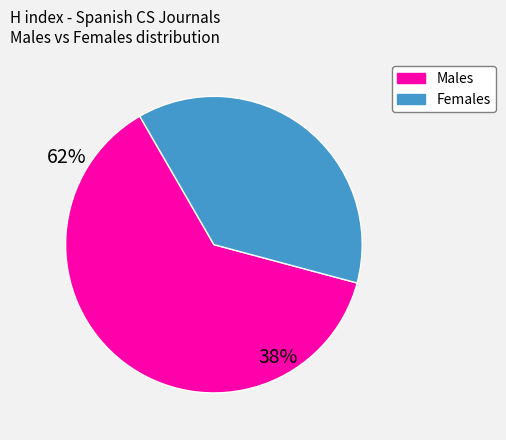

Does any single category account for the majority?

Yes